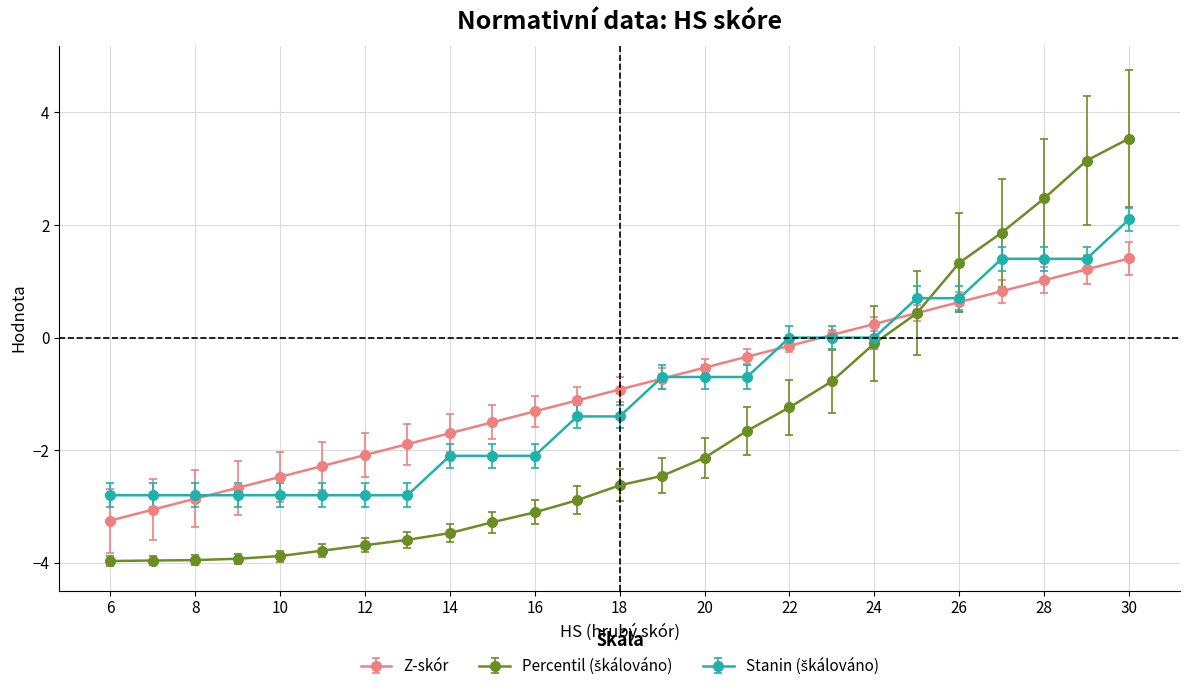

Count the number of categories in the chart.

25